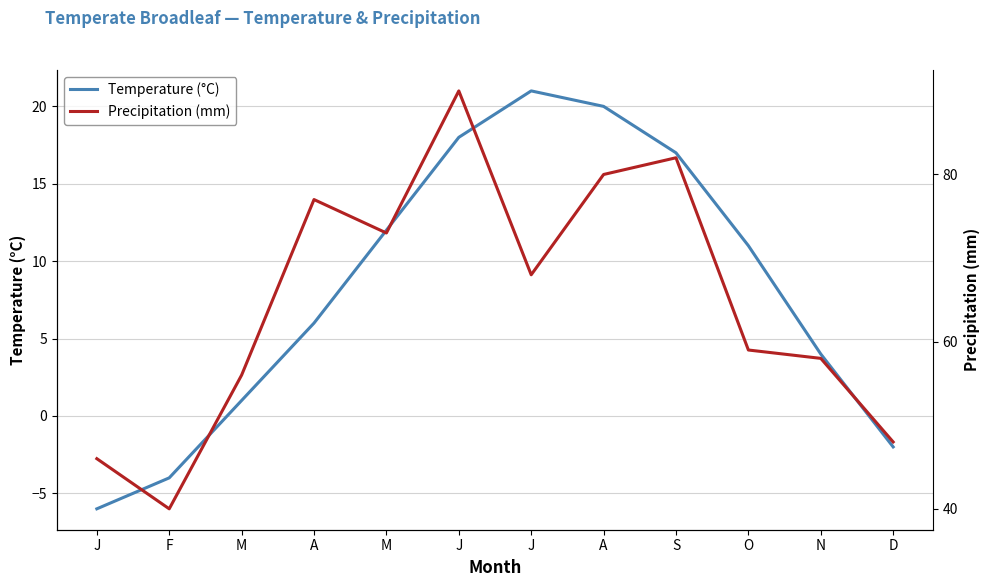

Rank the series by their maximum value, from highest to lowest.

Precipitation (mm), Temperature (°C)